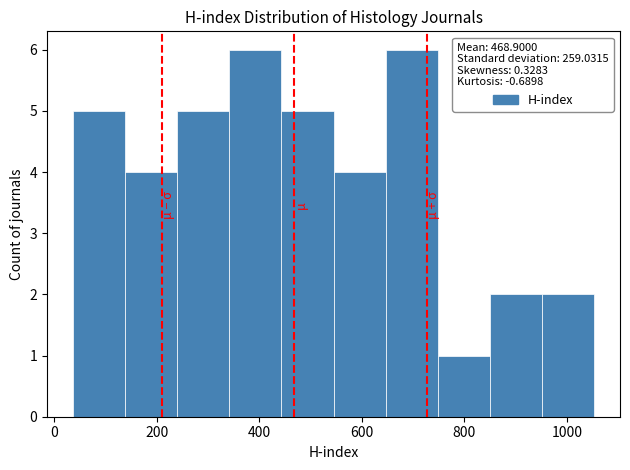

How tall is the bar that spans 240 to 340 on the x-axis? Neither the bar edges nor the heights are printed on the chart, so give them approximately, as read against the axes.

5